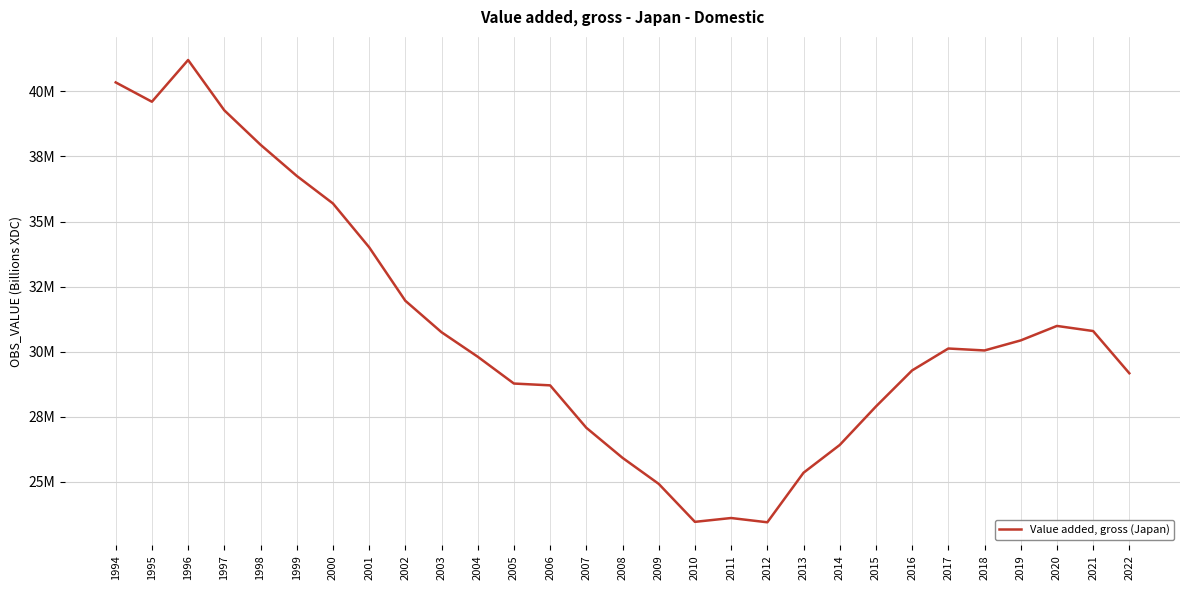

Does the chart display data point markers on the line(s)?

No